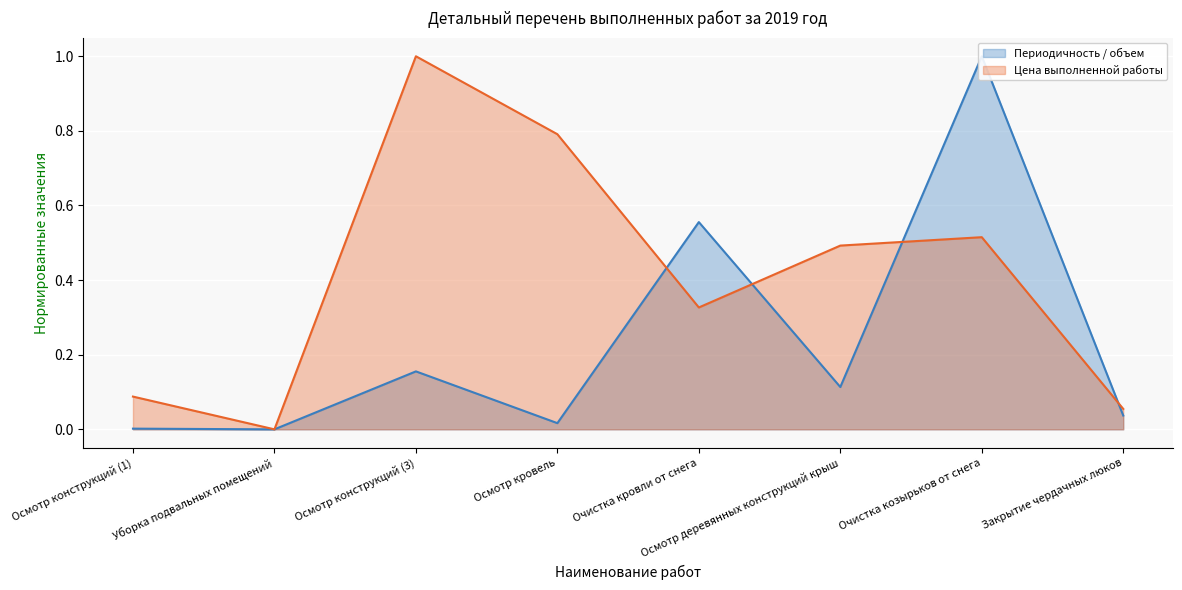

How many values in Периодичность / объем are above zero?

7